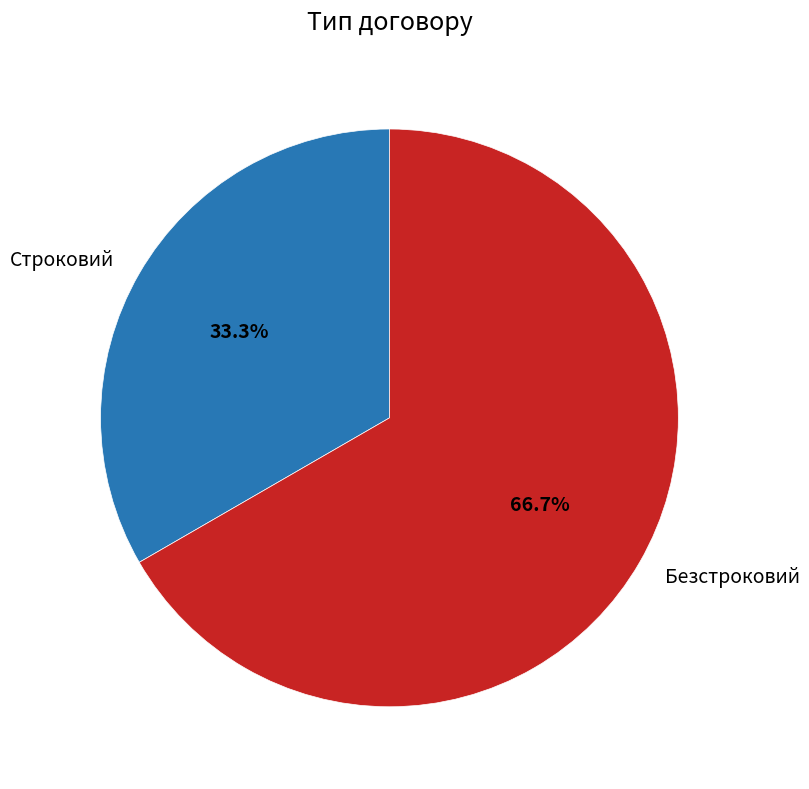

To the nearest percent, what percentage of the pie is Строковий?

33%